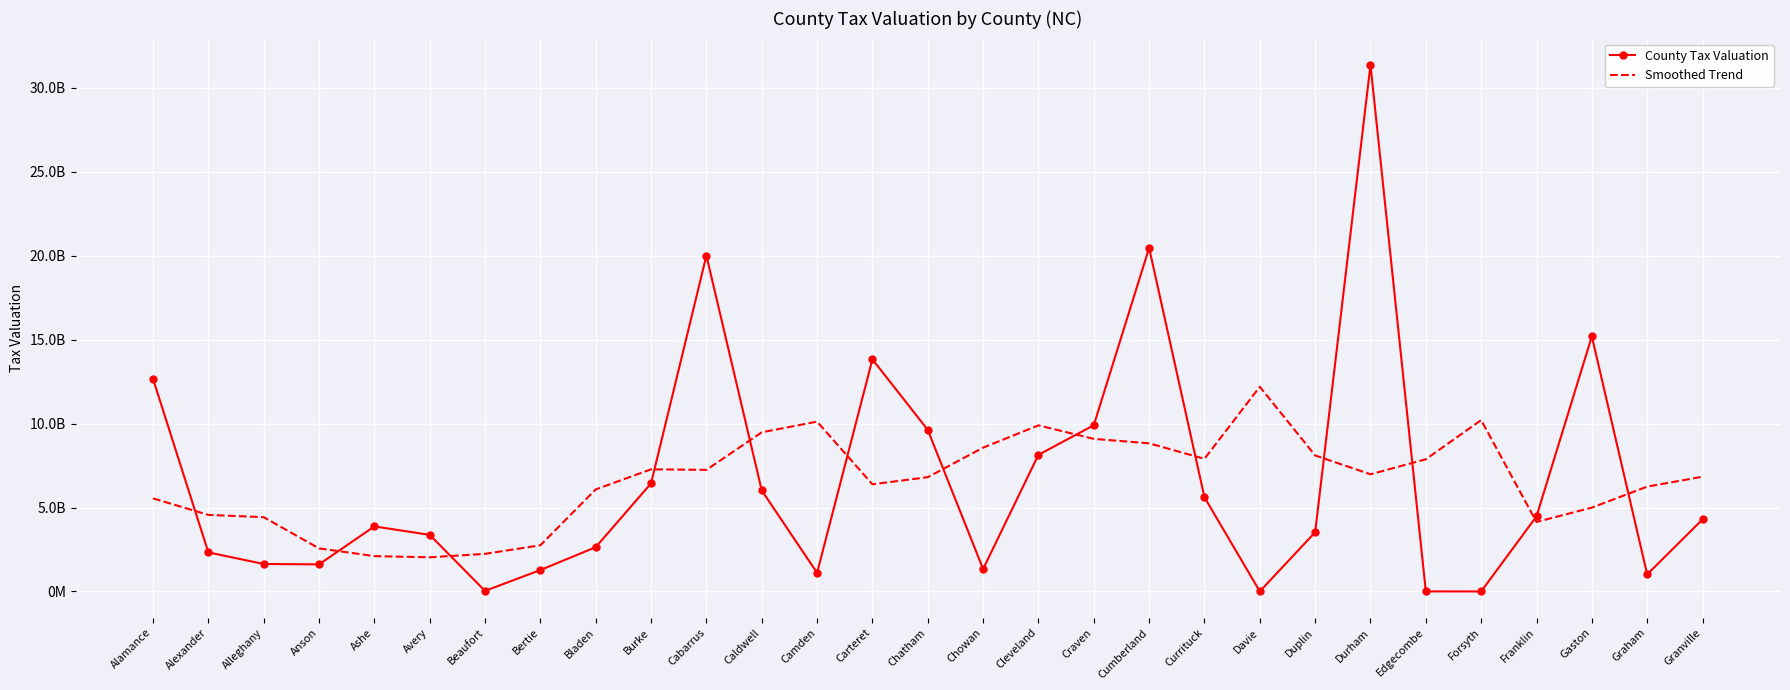

What is the smallest value displayed?

31882.0